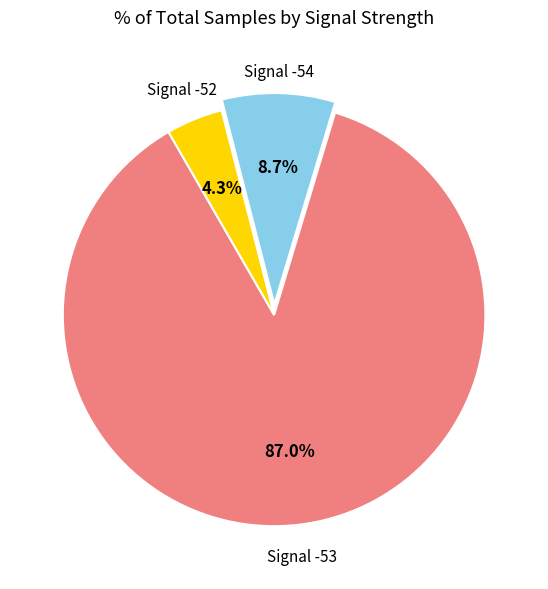

How many slices are in this pie chart?

3